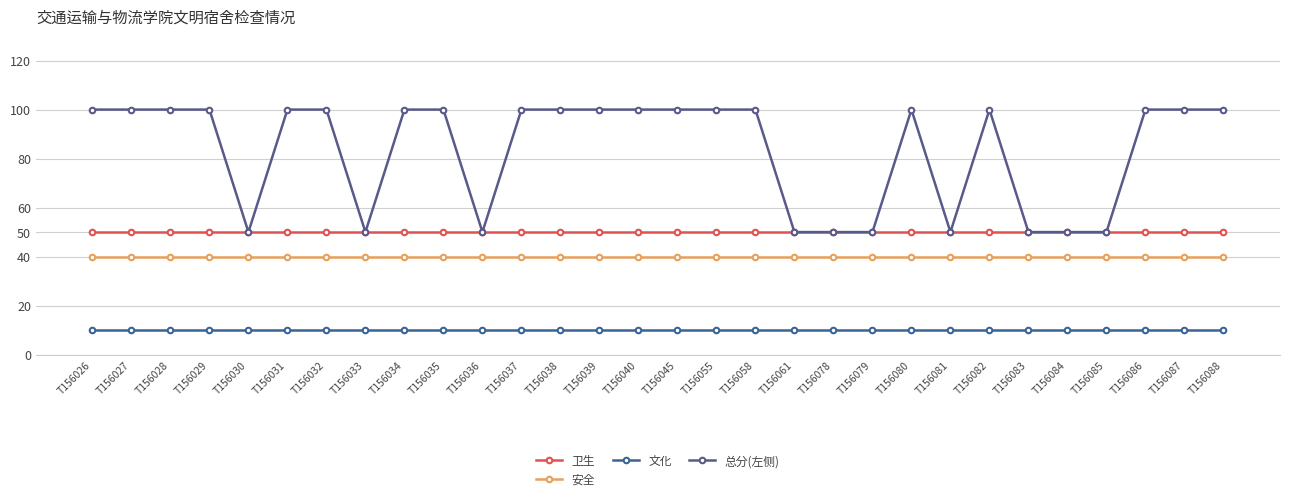

Does the chart have visible grid lines?

Yes